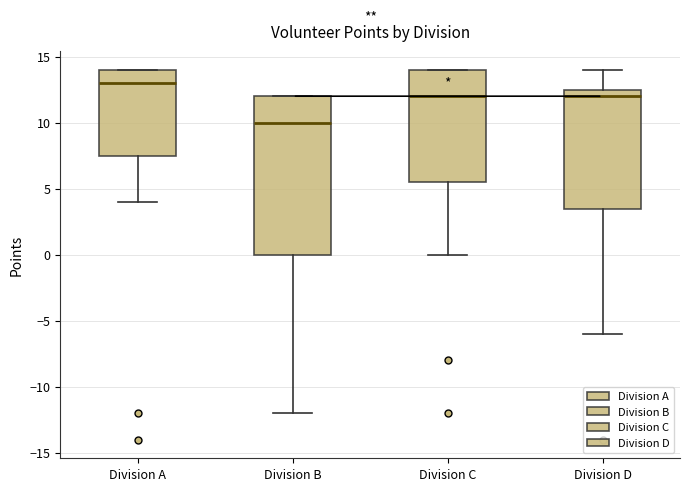

Reading left to right, transcribe this box plot: for each box, give where its median line is, the range the box spans, and where its two whiskers end, as read against the y-axis. The values are not printed on the chart, so give them approximately, as read against the axis.

Division A: median 13.0, box 7.5 to 14.0, whiskers 4.0 to 14.0
Division B: median 10.0, box 0.0 to 12.0, whiskers -12.0 to 12.0
Division C: median 12.0, box 5.5 to 14.0, whiskers 0.0 to 14.0
Division D: median 12.0, box 3.5 to 12.5, whiskers -6.0 to 14.0